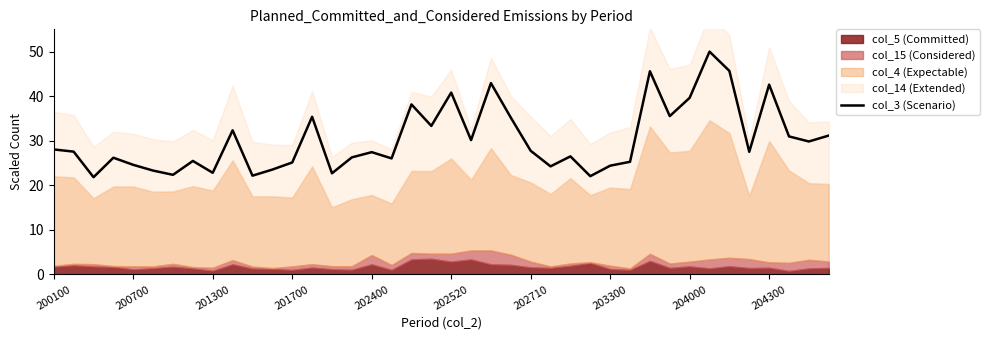

True or false: col_3 (Scenario) has a value of 10.0 at 202400.

False